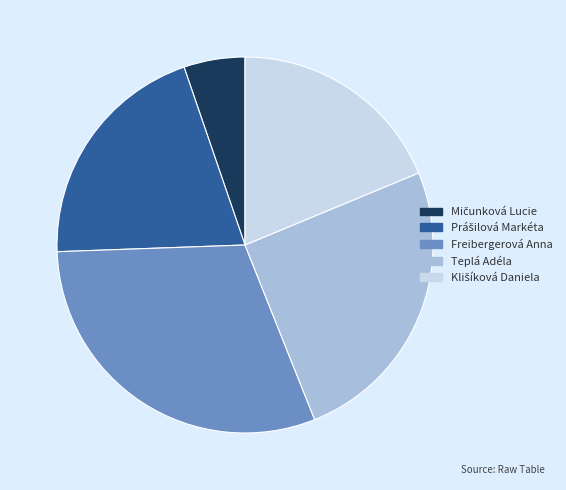

Which category has the biggest portion of the pie?

Freibergerová Anna